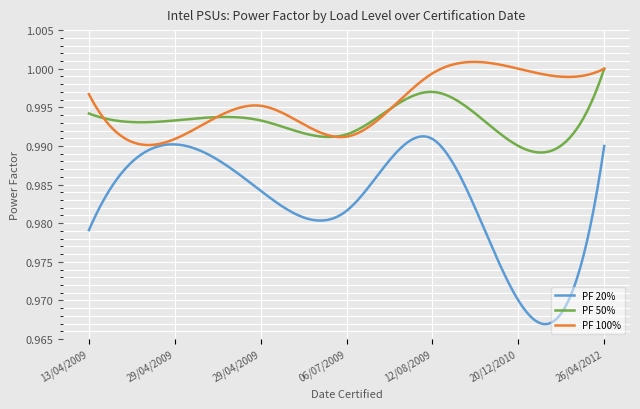

List the series in order of their peak value, lowest first.

PF 20%, PF 50%, PF 100%